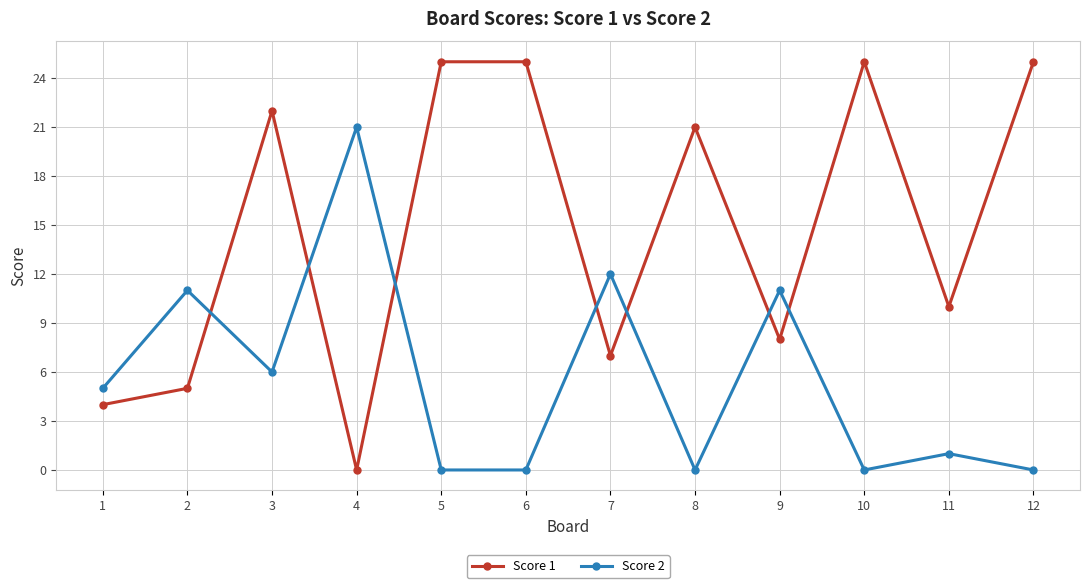

Is it true that Score 1 equals 12 at 10?

False